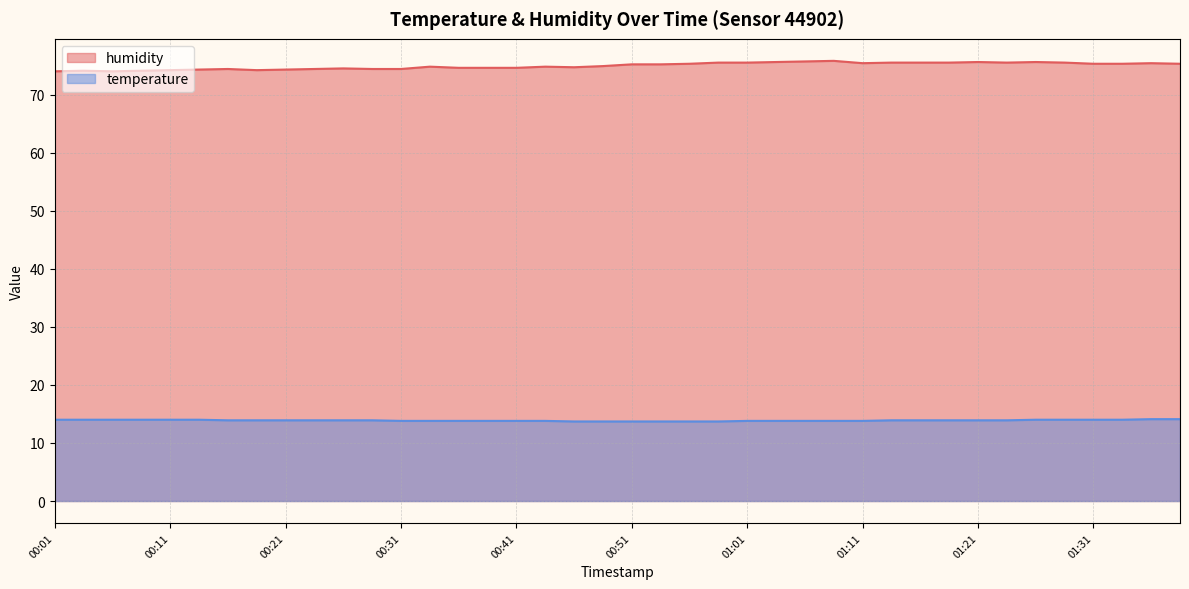

What is the minimum value shown in the chart?

13.7